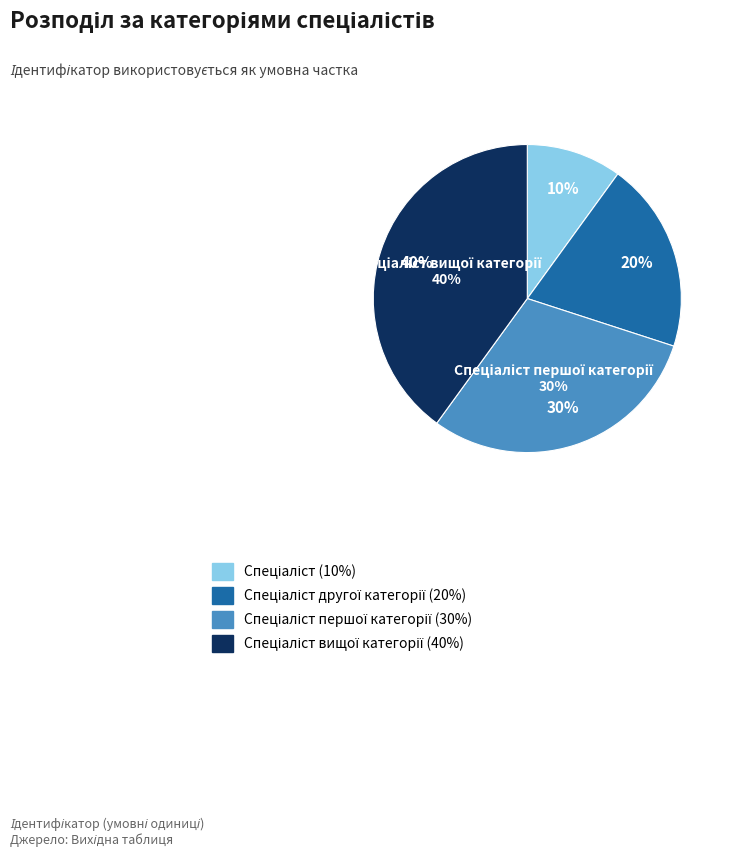

To the nearest percent, what is the difference between the Спеціаліст and Спеціаліст вищої категорії slice percentages?

30%